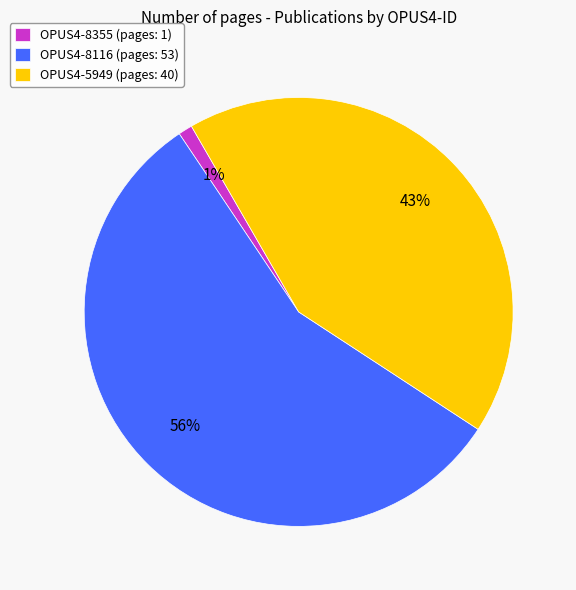

To the nearest percent, what is the combined percentage of OPUS4-8116 and OPUS4-5949?

99%